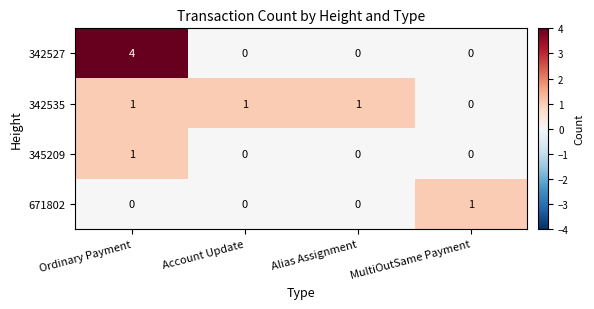

What is the total value across all series at Account Update?

1